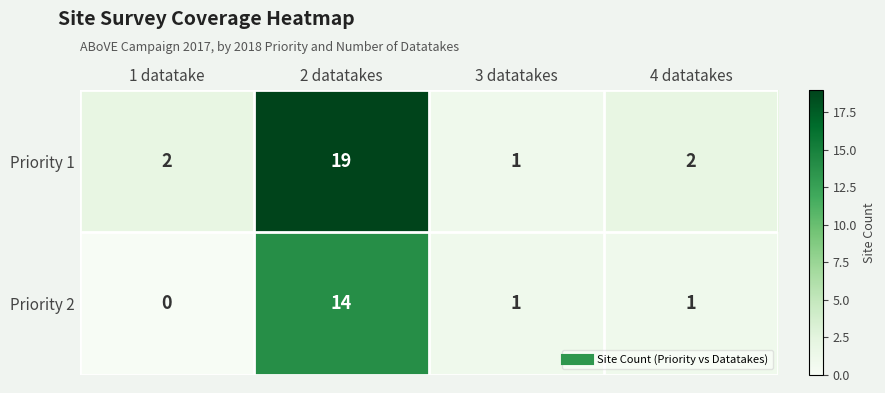

Which series has the widest spread of values?

Priority 1